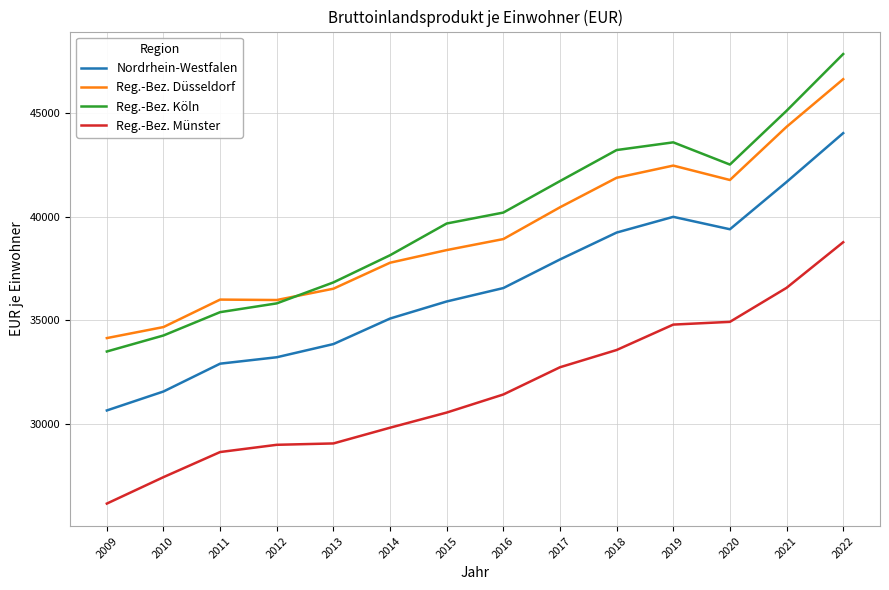

Which series changed the most between 2016 and 2017?

Reg.-Bez. Düsseldorf